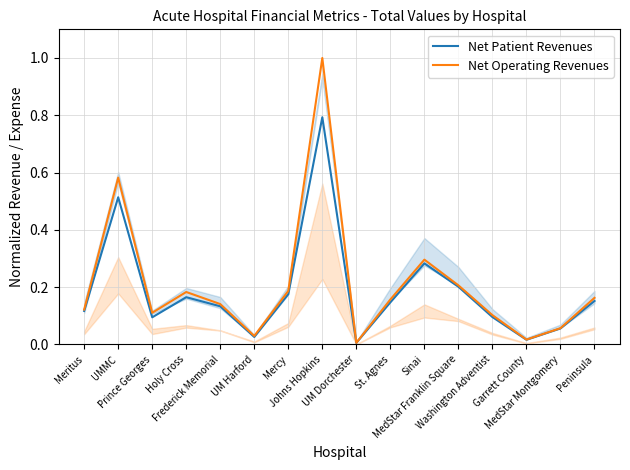

Is it true that Net Operating Revenues equals 0.2 at Prince Georges?

False